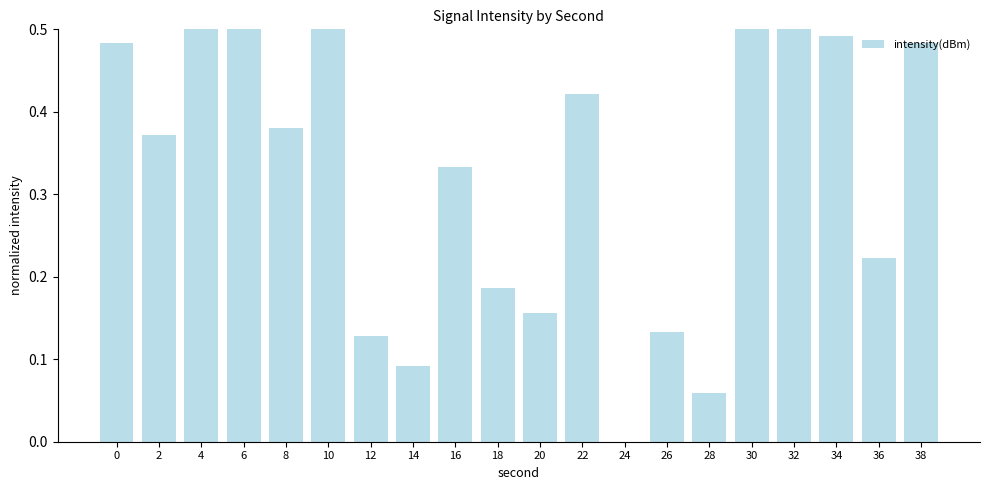

Is it true that the value at 14 is 0.1?

True